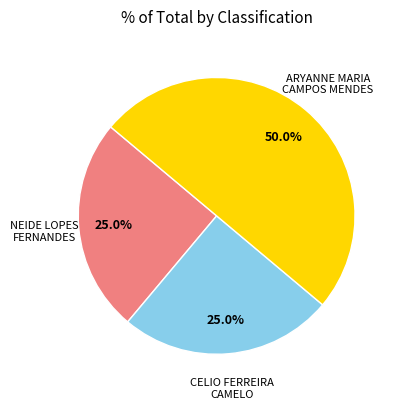

To the nearest percent, what is the difference between the largest and smallest slice percentages?

25%